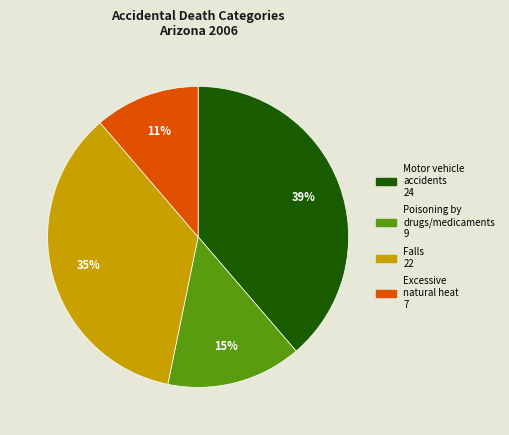

Is there a majority slice in this chart?

No